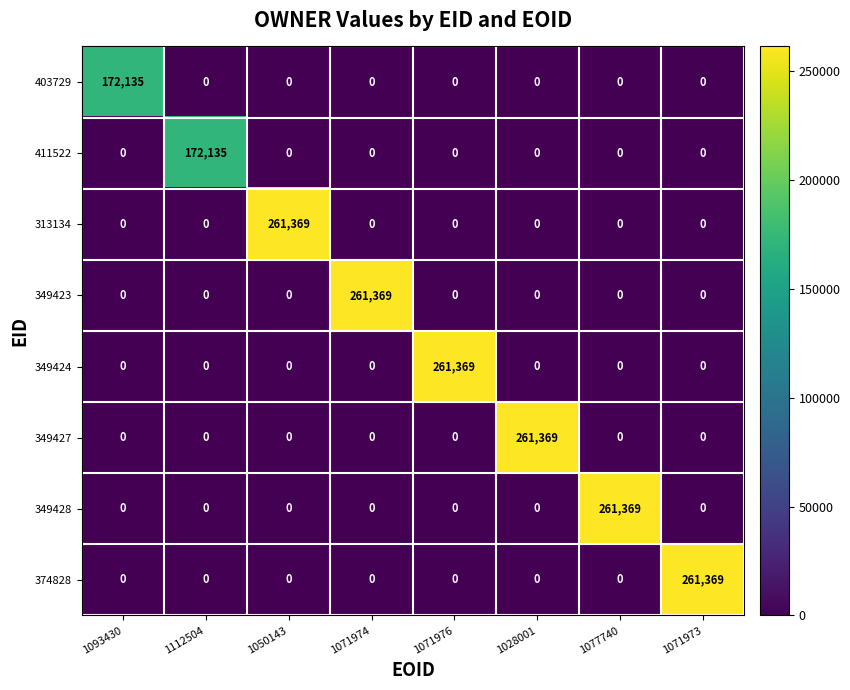

What is the greatest value displayed?

261369